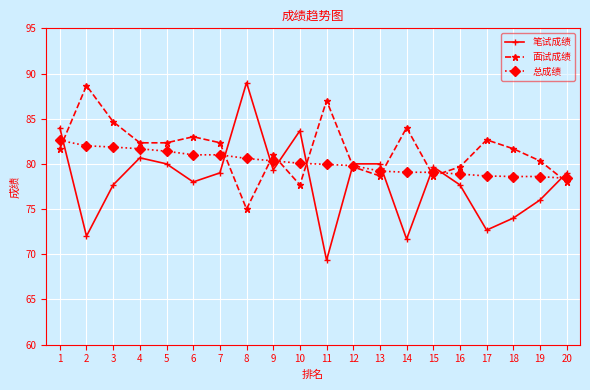

Is the value of 总成绩 at 19 greater than the value of 笔试成绩 at 7?

No